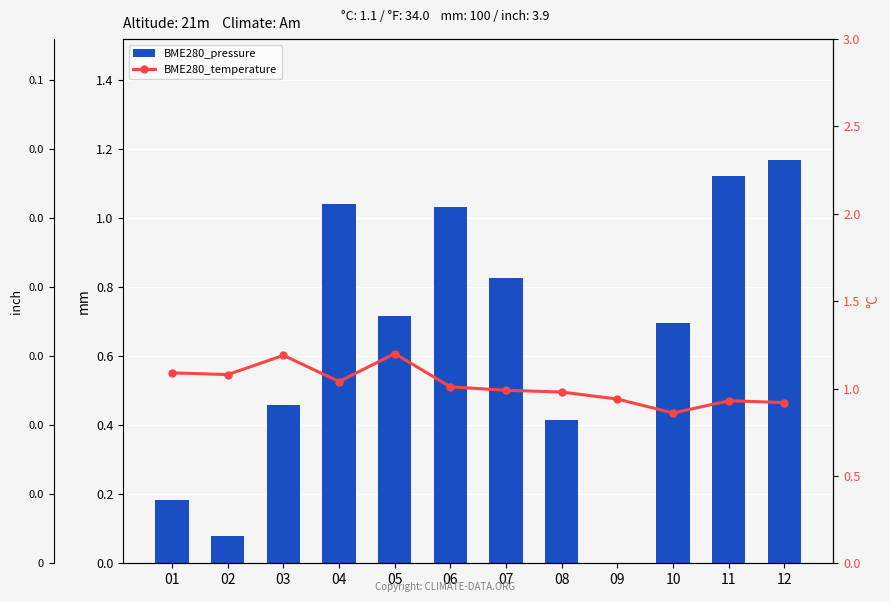

What is the sum of the BME280_pressure values at 01 and 10?

0.9